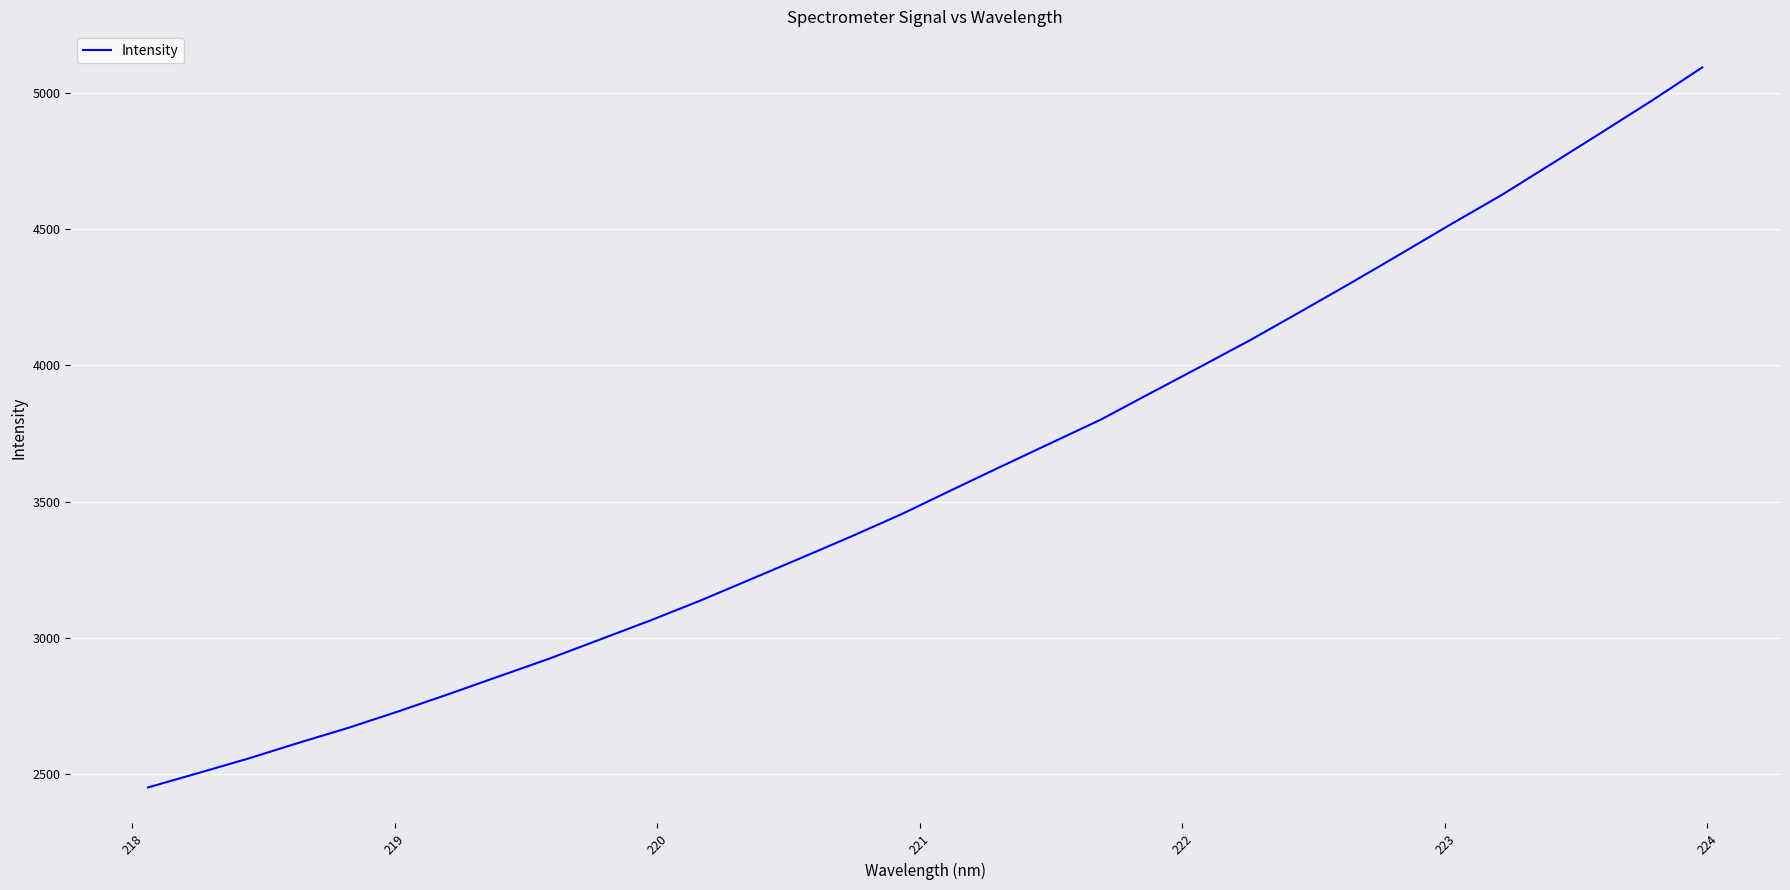

What is the average value?

3595.2